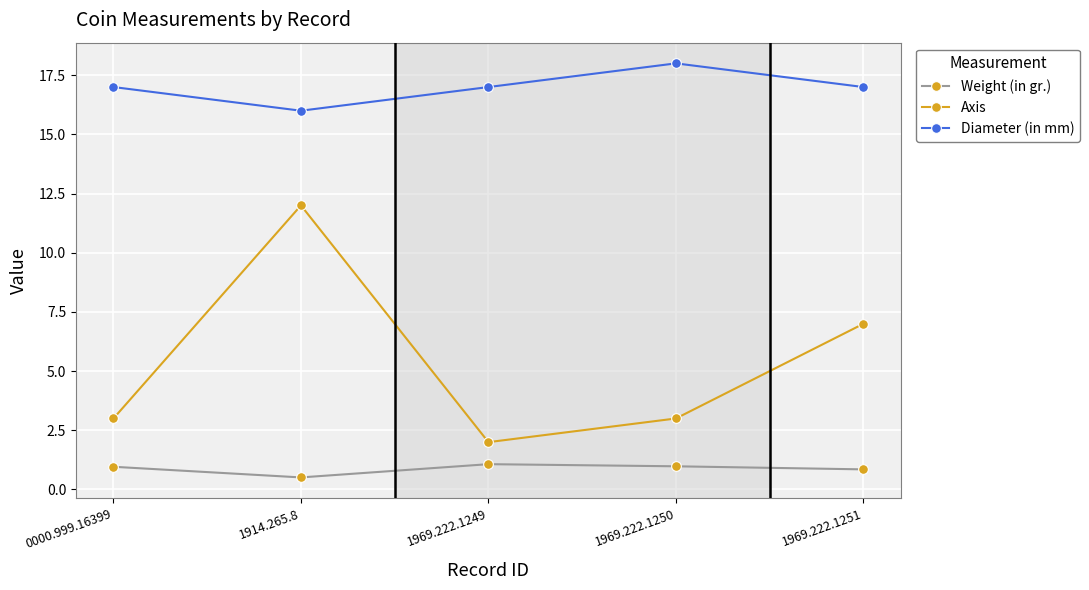

True or false: Diameter (in mm) has a value of 17.0 at 0000.999.16399.

True